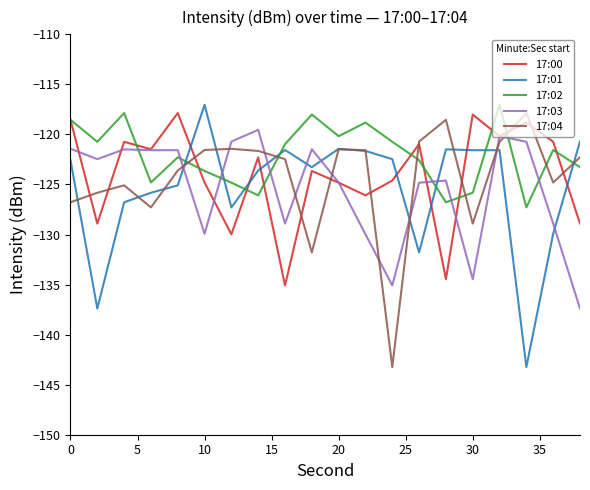

True or false: 17:04 and 17:02 intersect in this chart.

True